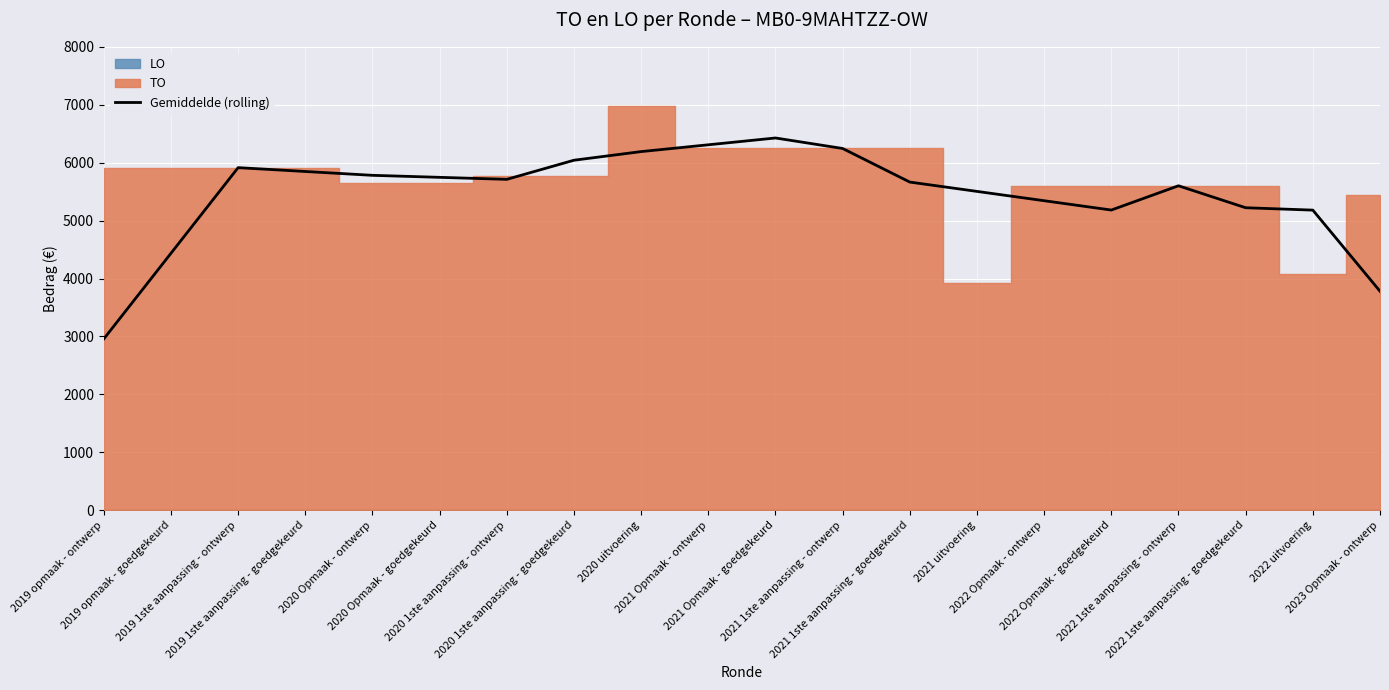

Which has a higher value, 2021 1ste aanpassing - ontwerp or 2023 Opmaak - ontwerp?

2021 1ste aanpassing - ontwerp